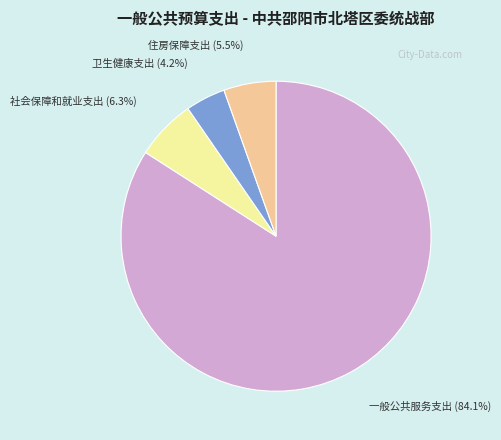

What is the majority slice?

一般公共服务支出